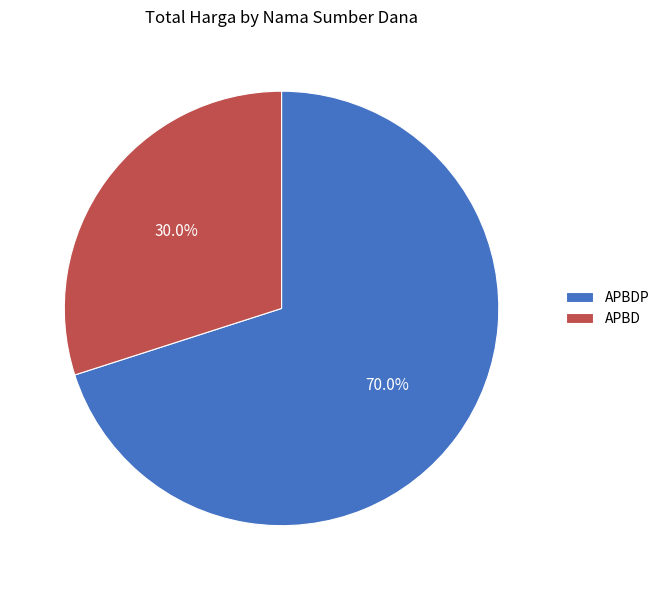

Rank the categories by value from highest to lowest.

APBDP, APBD